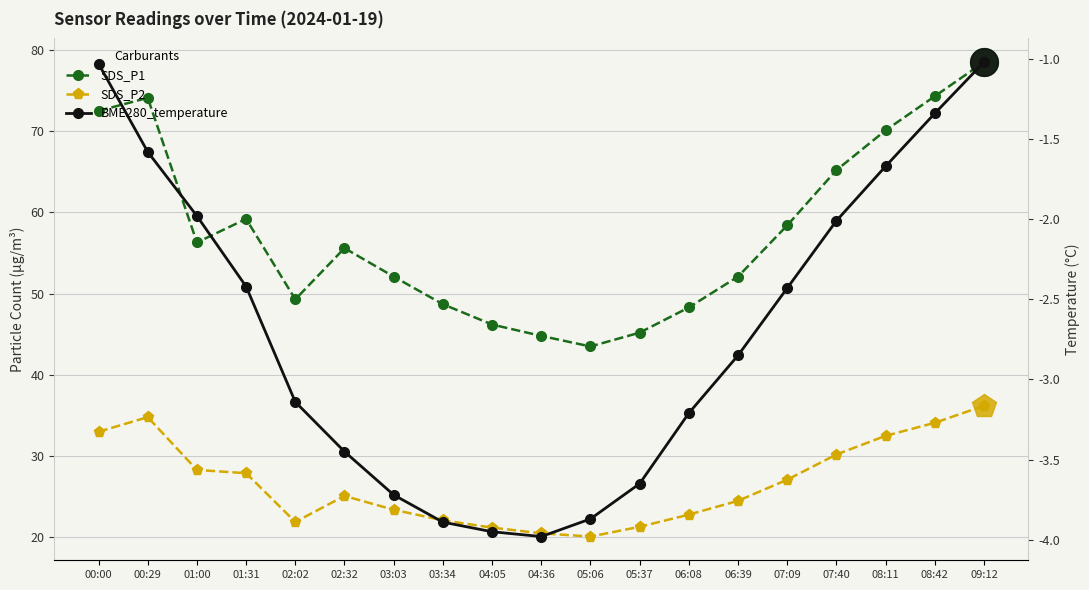

What is the difference between the BME280_temperature values at 02:02 and 01:00?

1.2